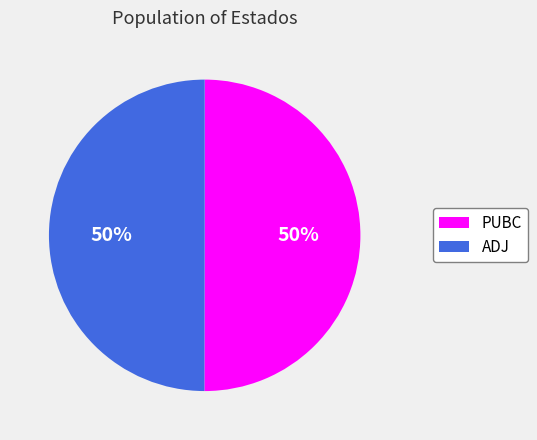

What is the ratio of the value at ADJ to the value at PUBC?

1.0